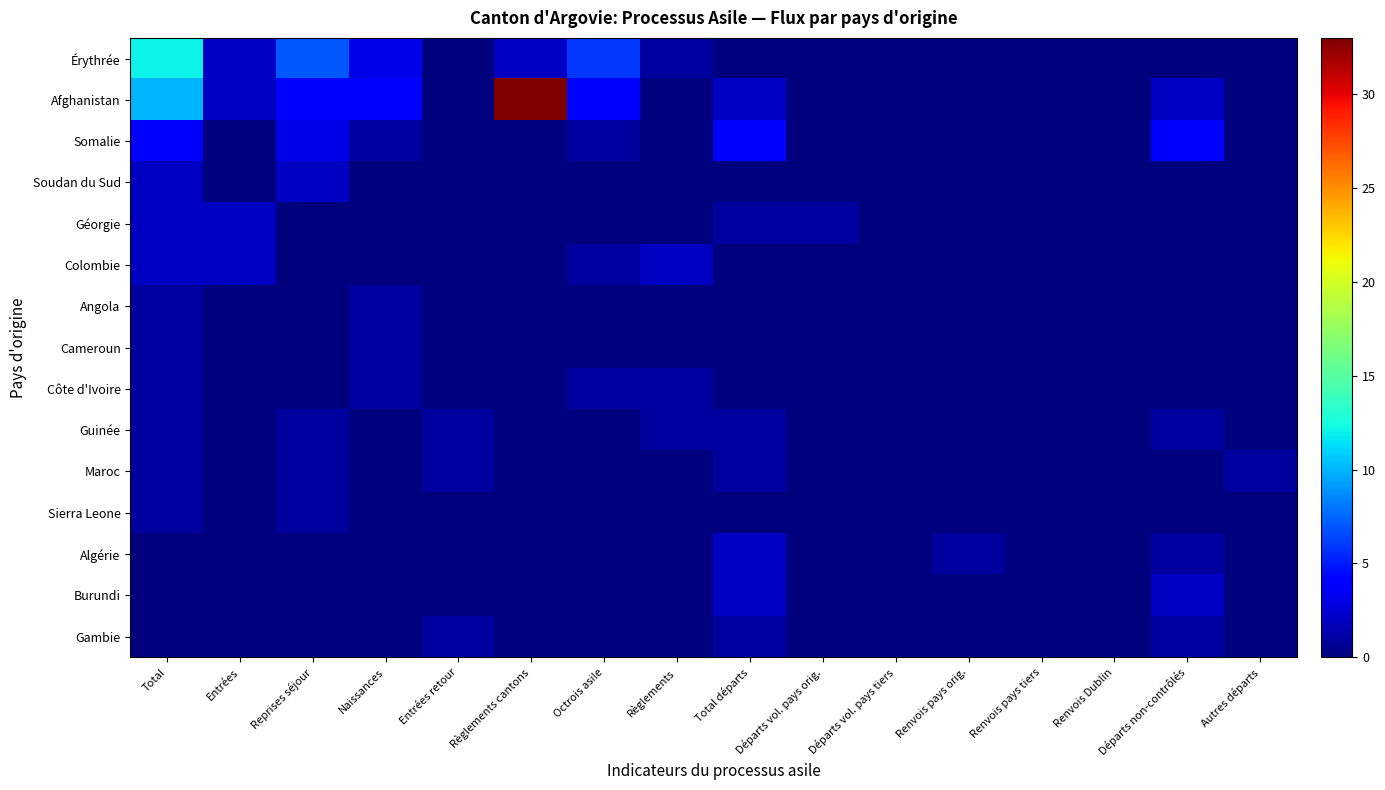

At how many categories does at least one series exceed 14?

1